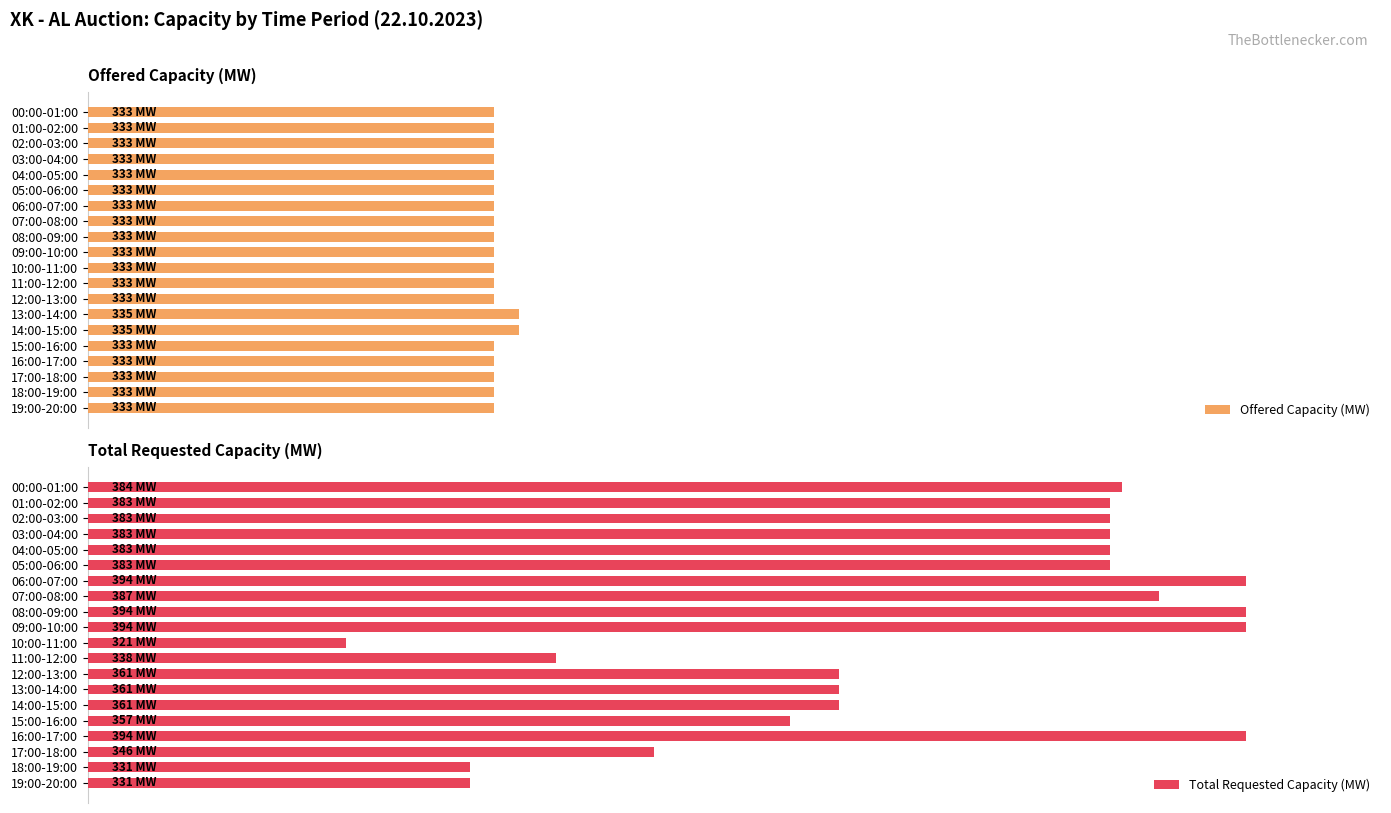

How many data points in Total Requested Capacity (MW) are less than 383?

9